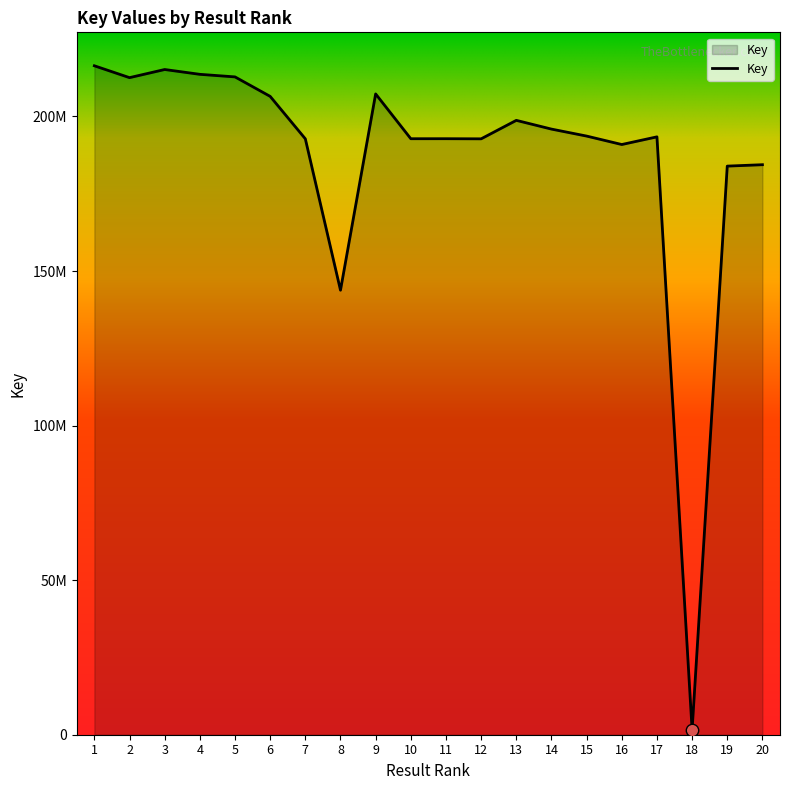

What is the change in value from 2 to 4?

+1073558